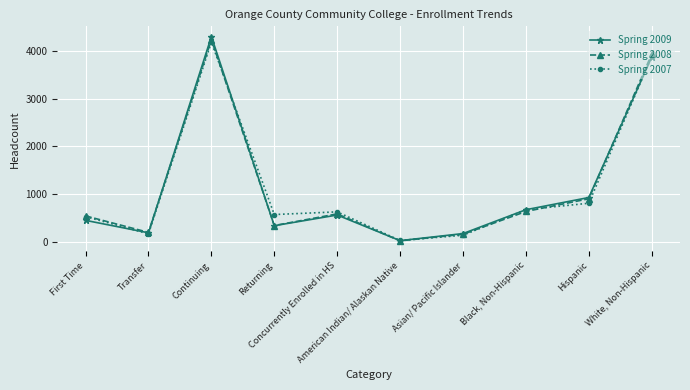

What is the label of the 3rd point from the left?

Continuing